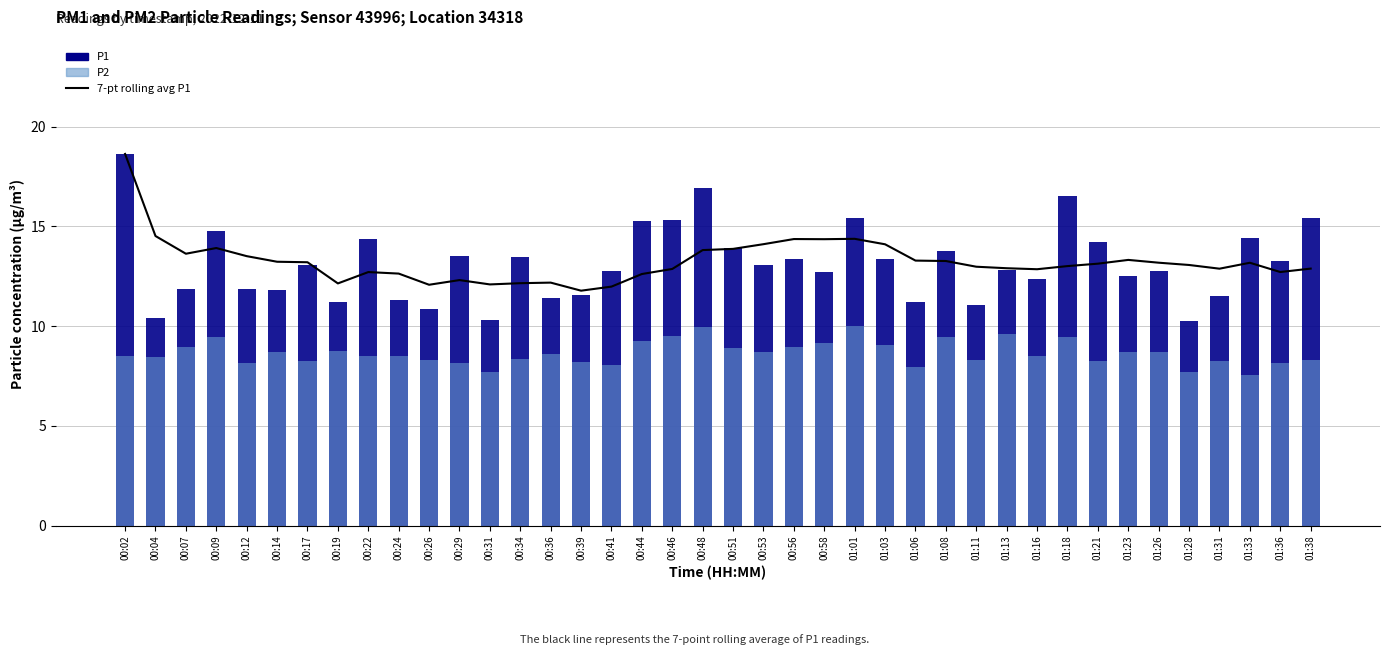

The value of 7-pt rolling avg P1 at 01:31 is 18.0. True or false?

False